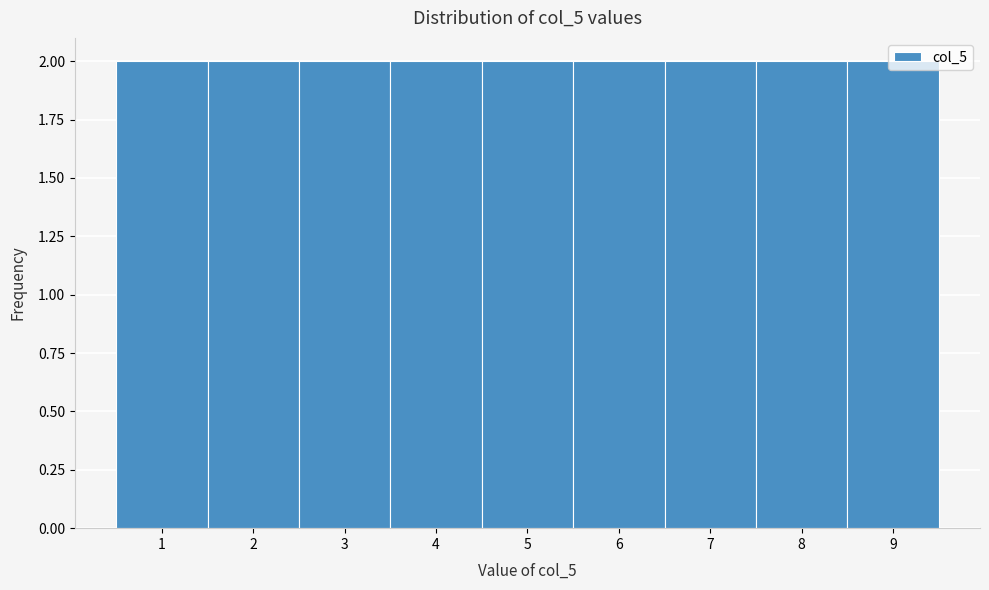

Reading left to right, transcribe this chart: for each bar, give the range it covers on the x-axis and its height. The values are not printed on the chart, so give them approximately, as read against the axis.

0.5 to 1.5: 2
1.5 to 2.5: 2
2.5 to 3.5: 2
3.5 to 4.5: 2
4.5 to 5.5: 2
5.5 to 6.5: 2
6.5 to 7.5: 2
7.5 to 8.5: 2
8.5 to 9.5: 2